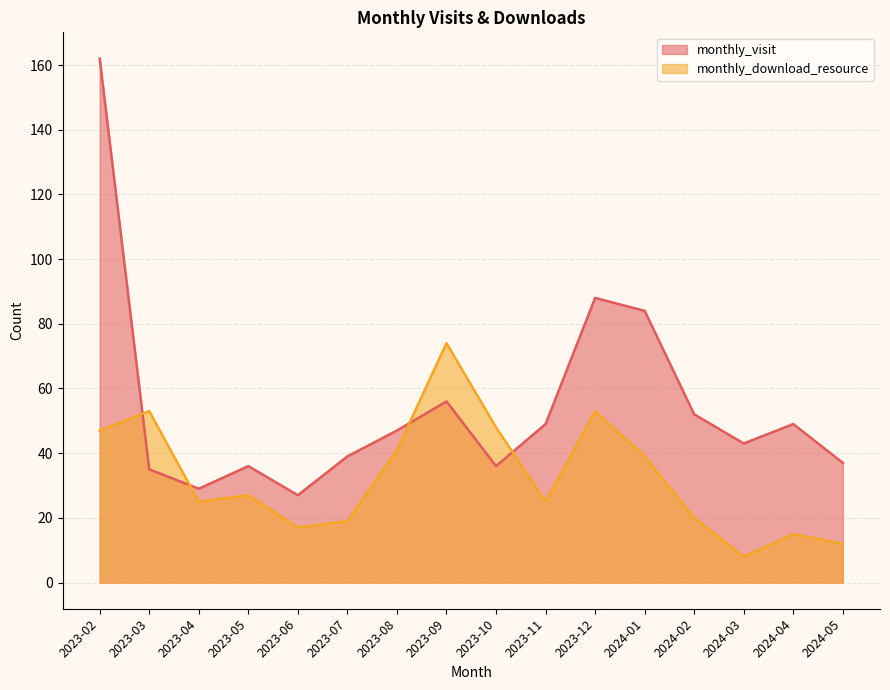

At which category is the sum across all series the highest?

2023-02